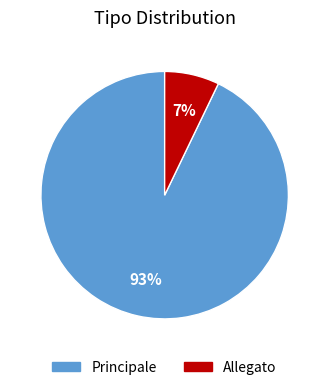

Between Allegato and Principale, which is larger?

Principale